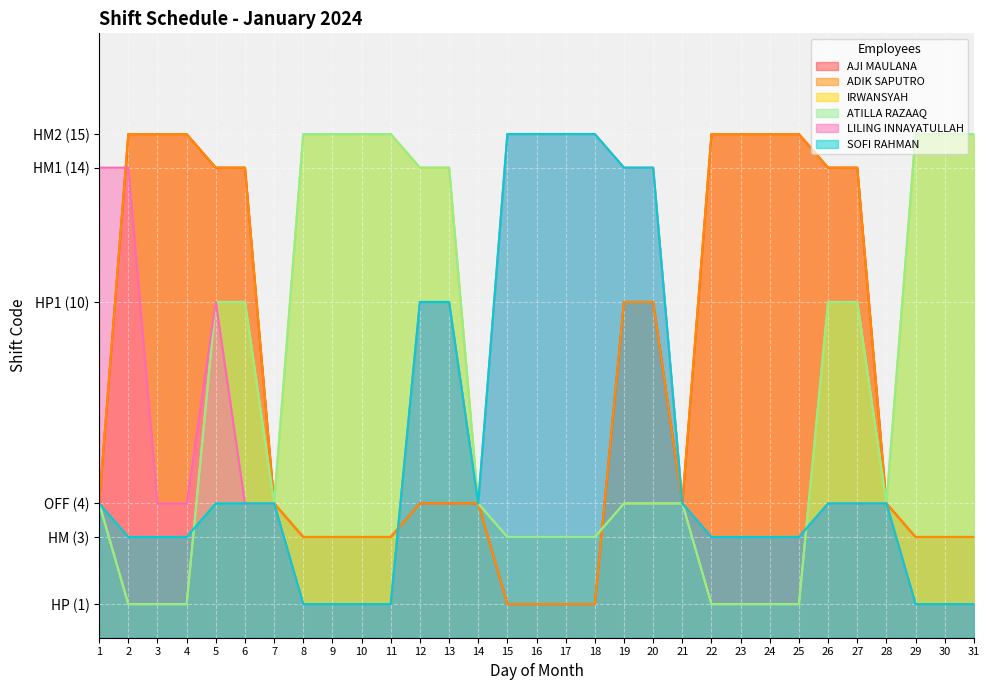

Between 20 and 28, which is larger?

20